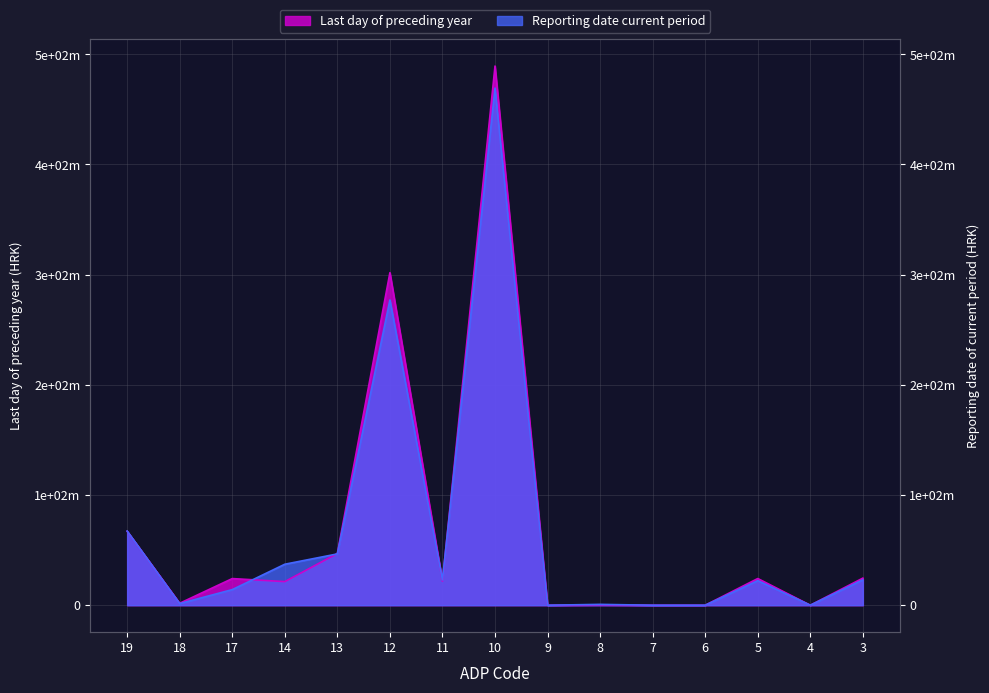

Is it true that Last day of the preceding business year equals 24173754 at 17?

True